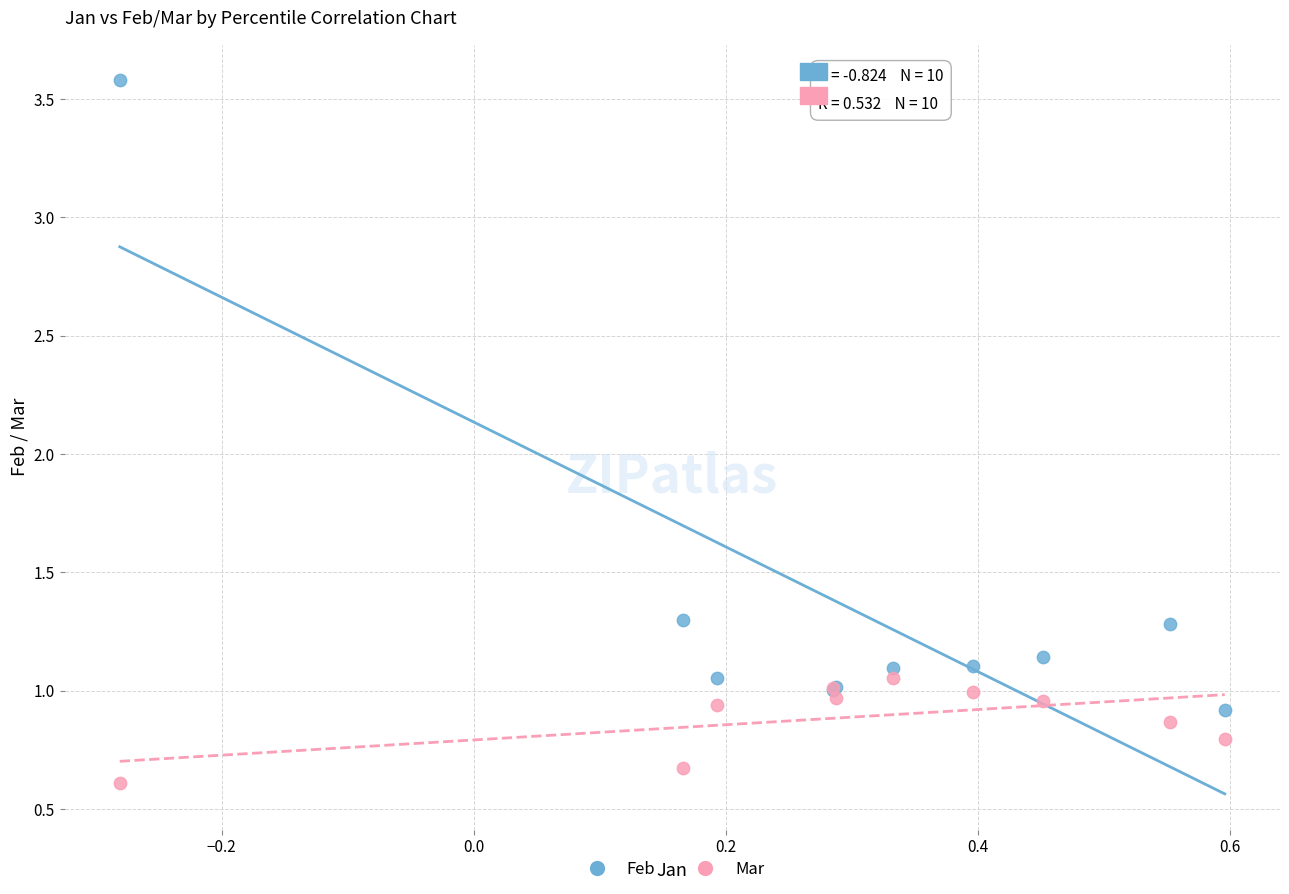

Which series has the widest spread of Y values?

Feb